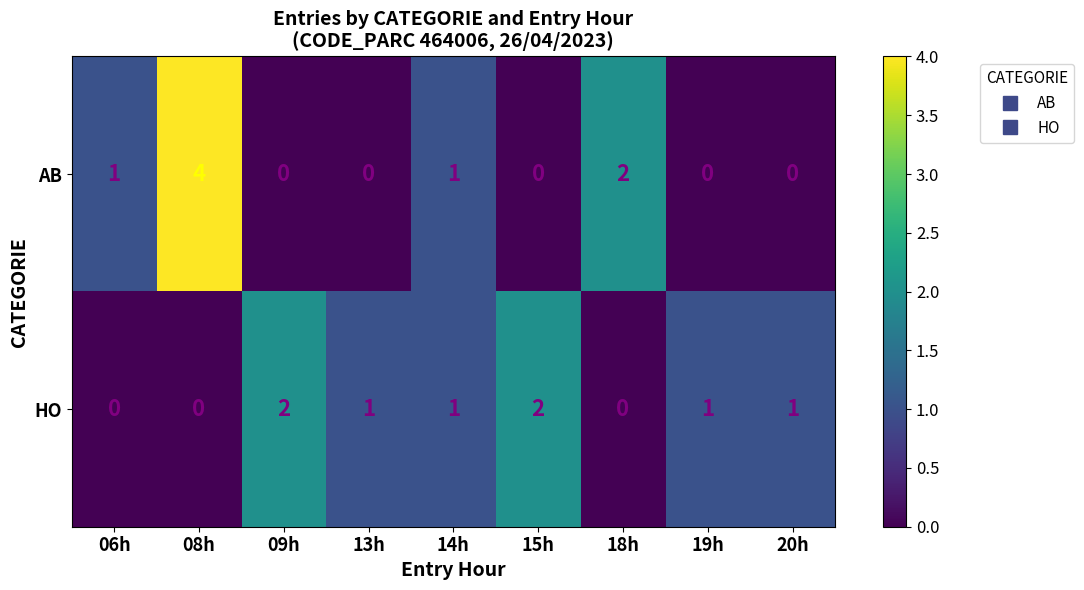

Which label corresponds to the largest value in the chart?

08h